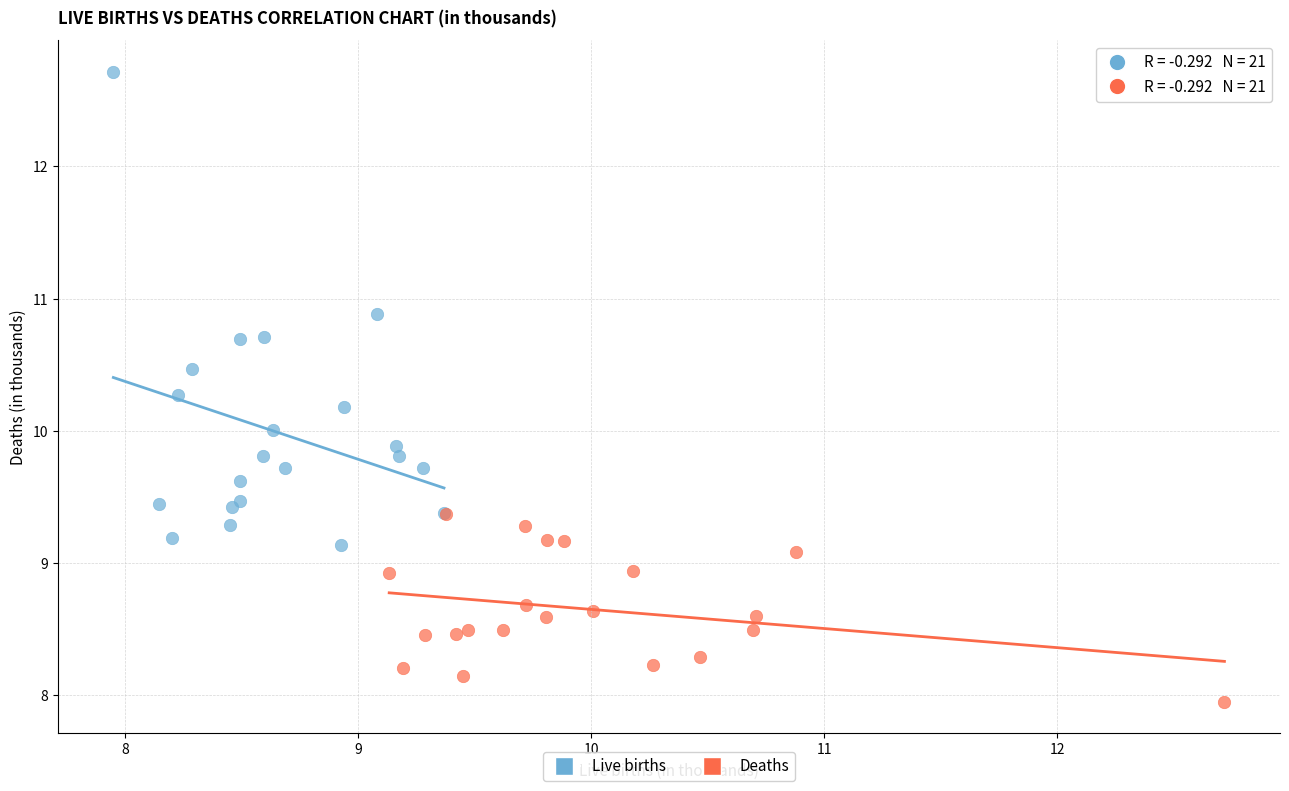

What are all the series names shown in the legend?

Live births, Deaths